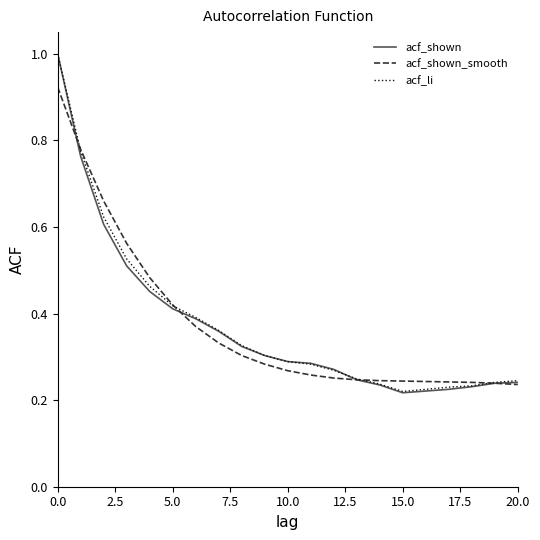

Which series has the widest spread of values?

acf_shown